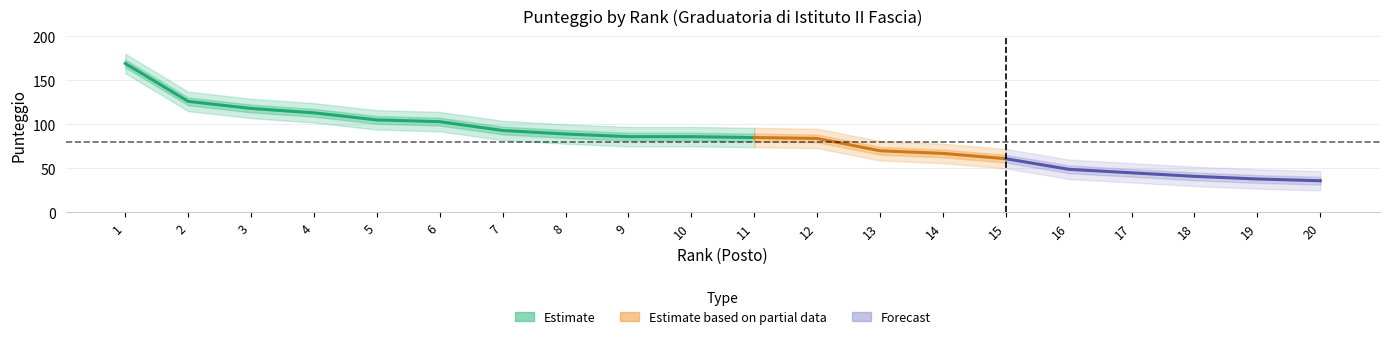

Which category has the lowest value in the Lower Band series?

20